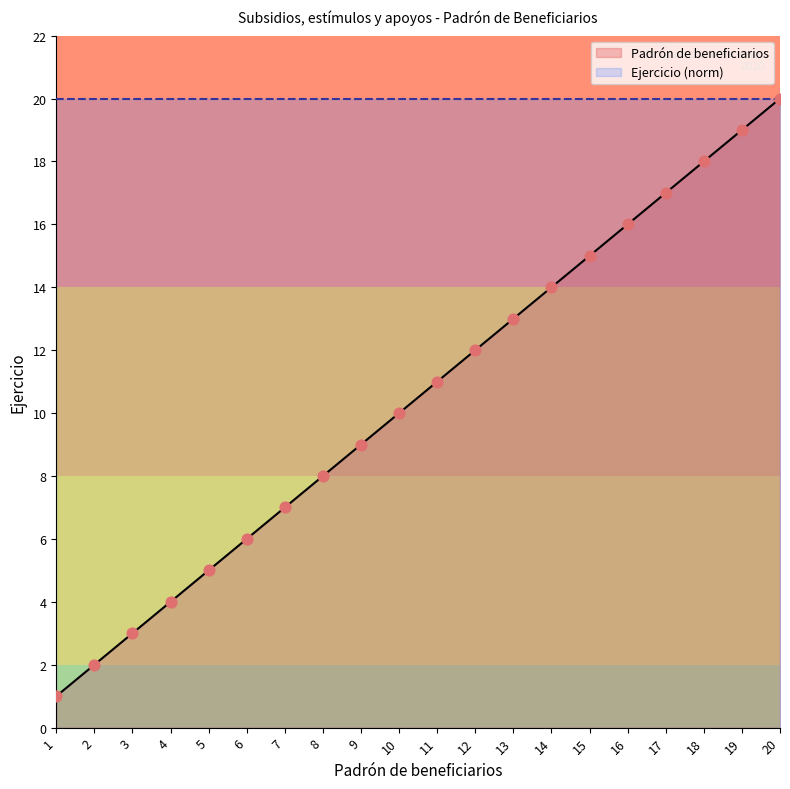

What is the change in value from 5 to 20?

+15